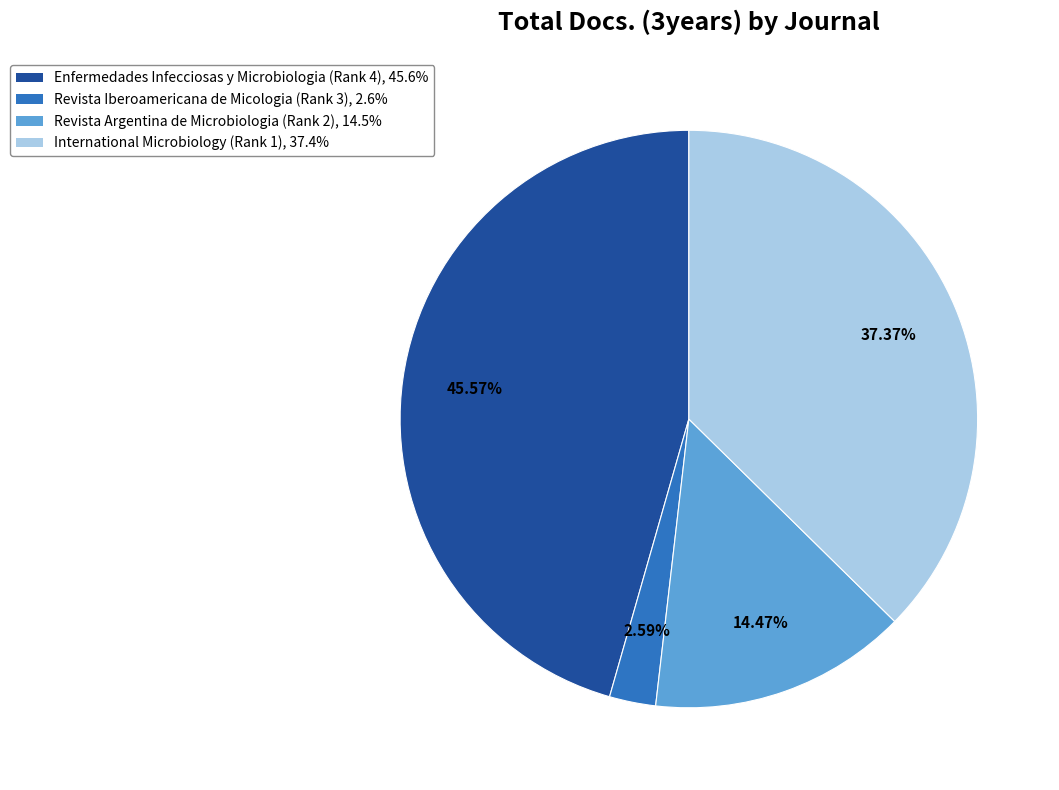

How many slices are in this pie chart?

4